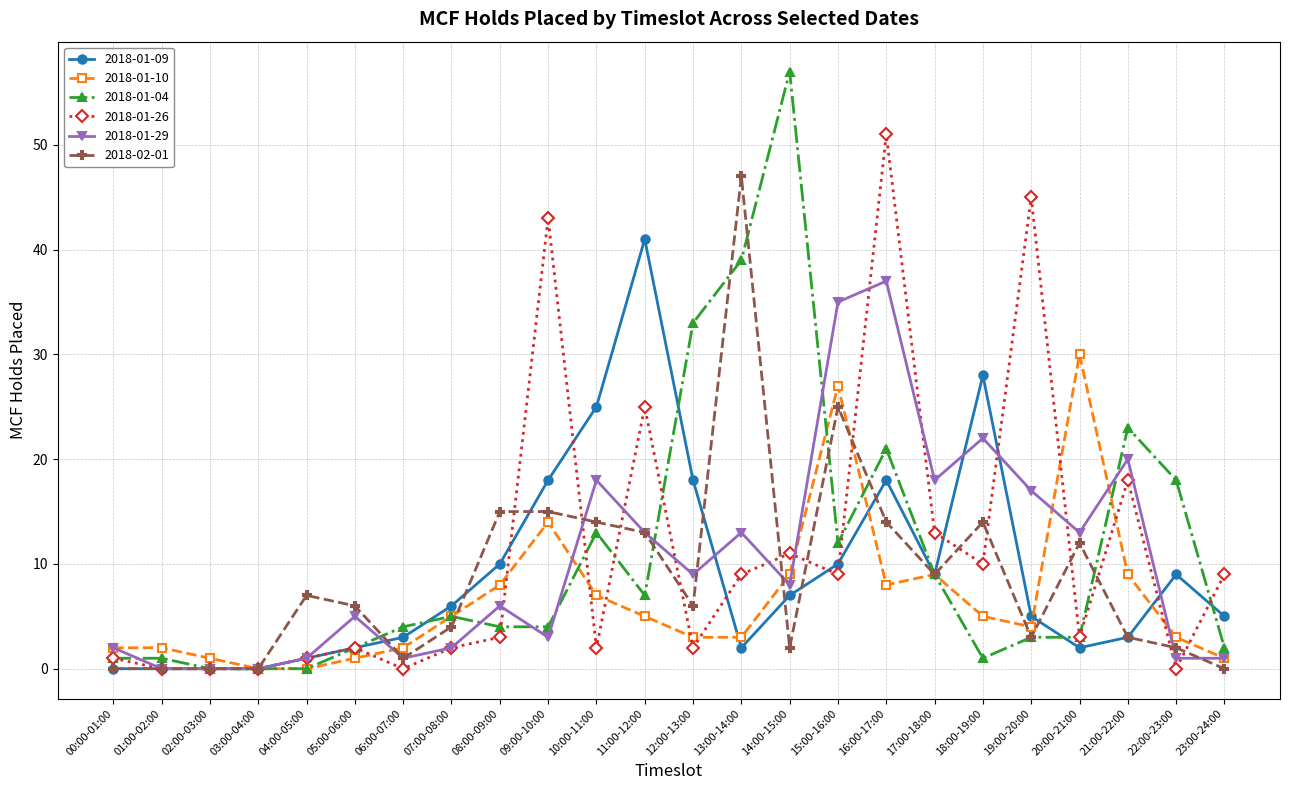

True or false: 2018-01-10 has more than 1 points higher than both neighbors.

True